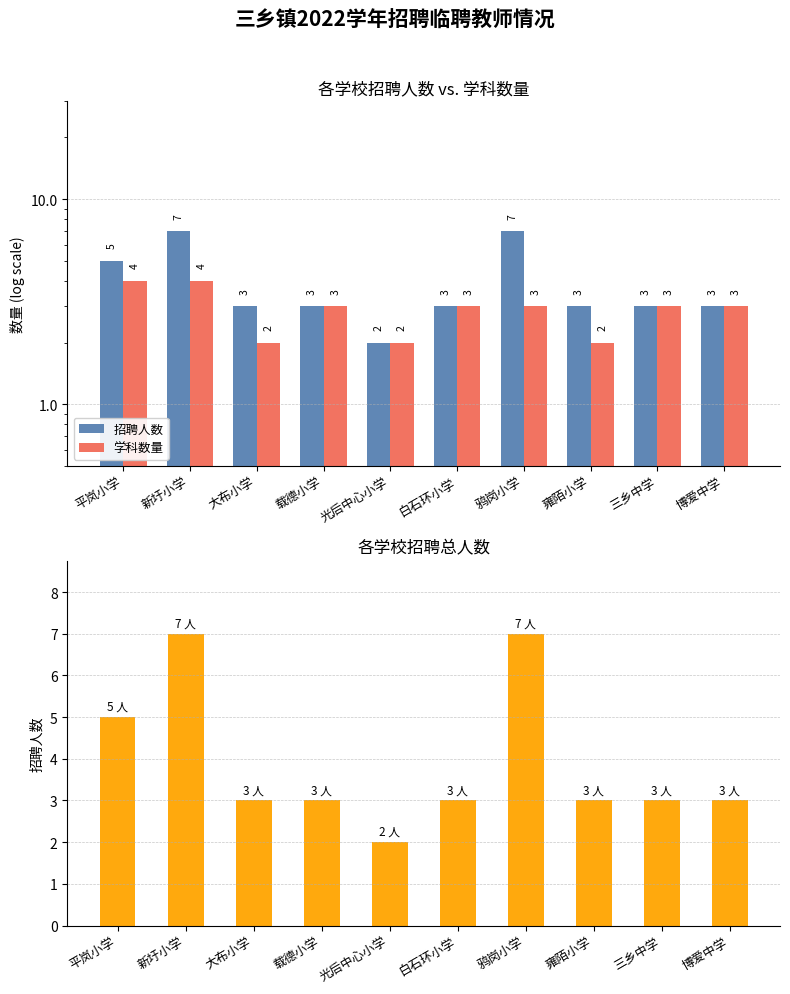

Does the chart contain stacked bars?

No